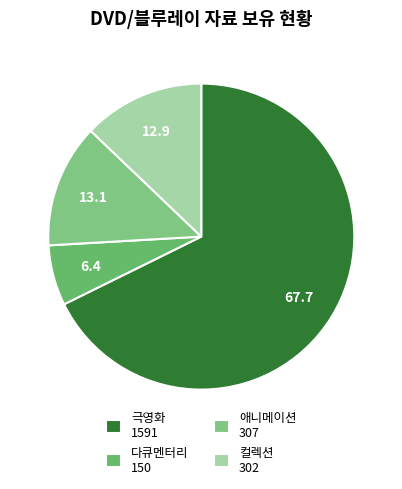

What is the smallest slice in the pie chart?

다큐멘터리